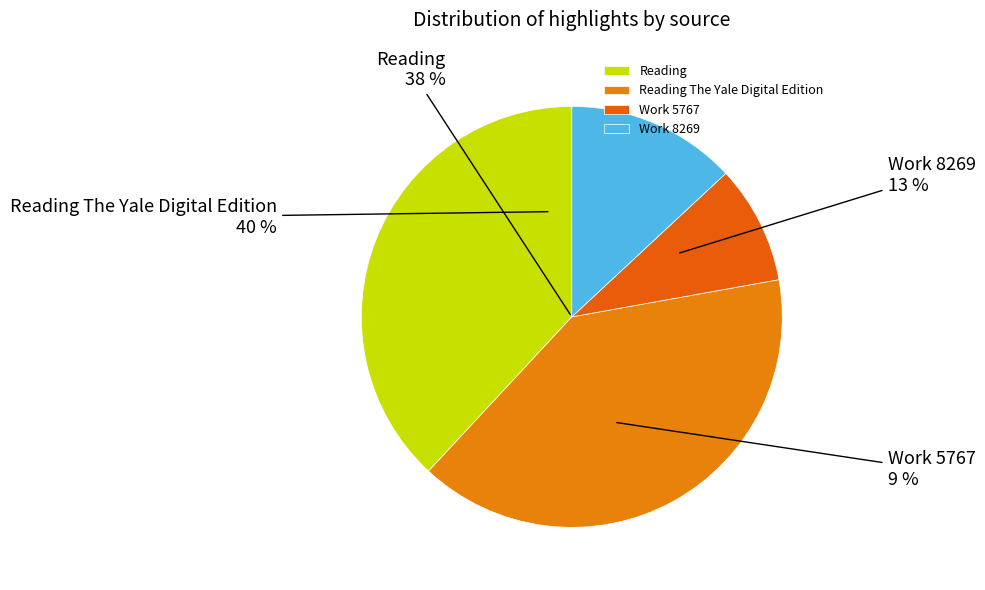

Is there any slice that represents more than half of the pie?

No